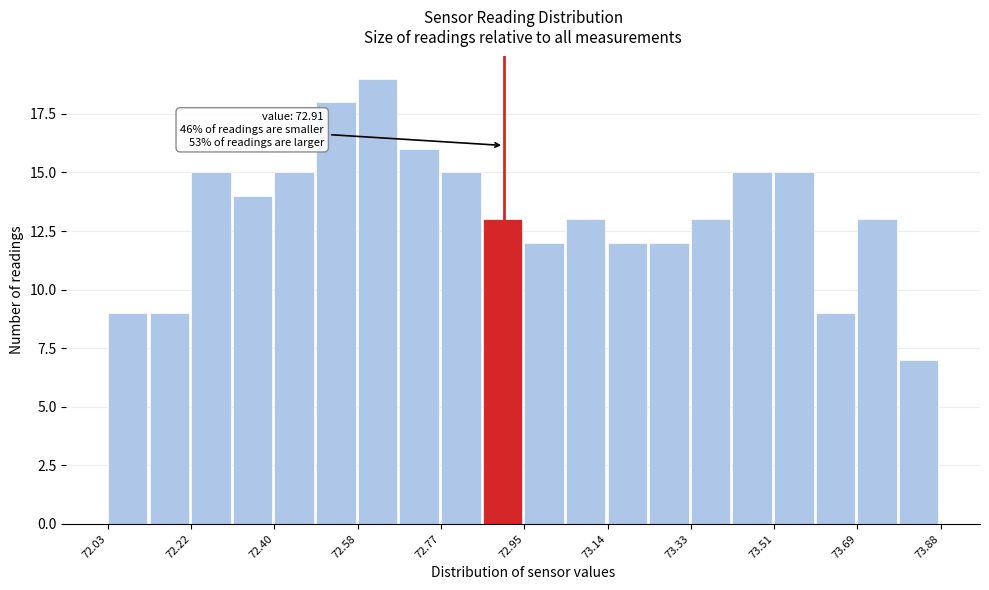

Over which range of the x-axis is the bar tallest?

72.58 to 72.68